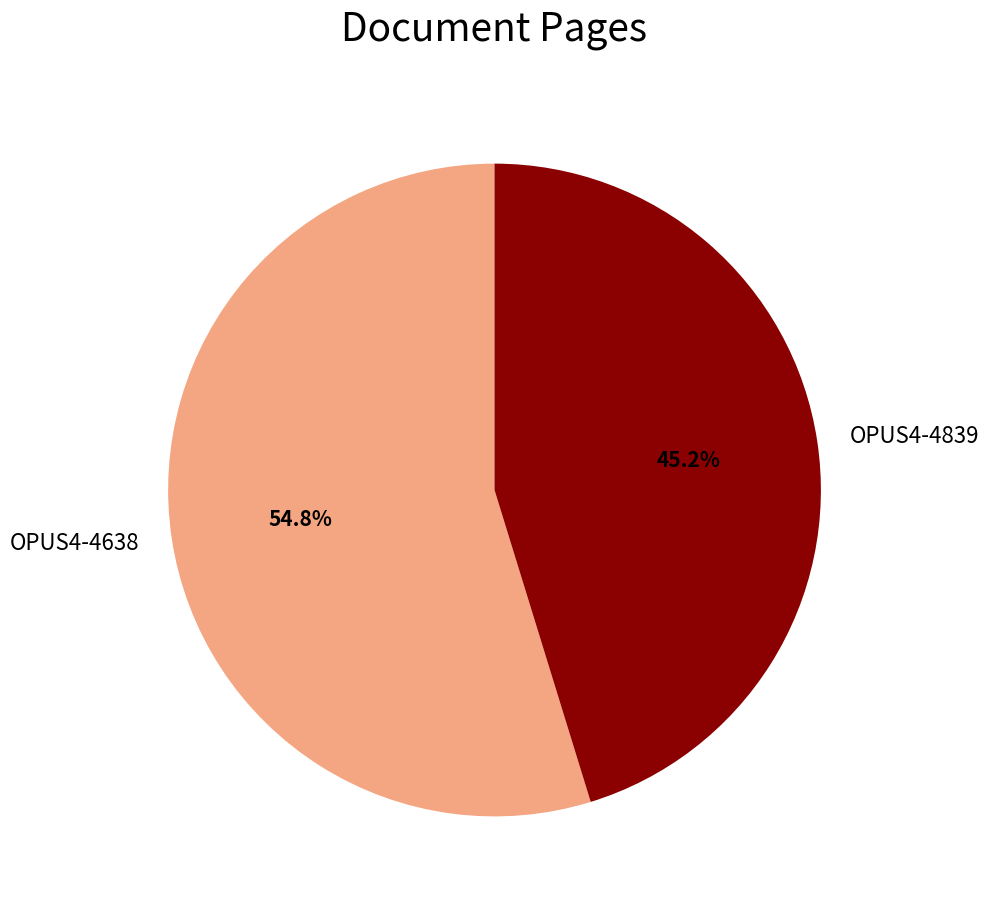

What percentage is the OPUS4-4638 slice, to the nearest percent?

55%